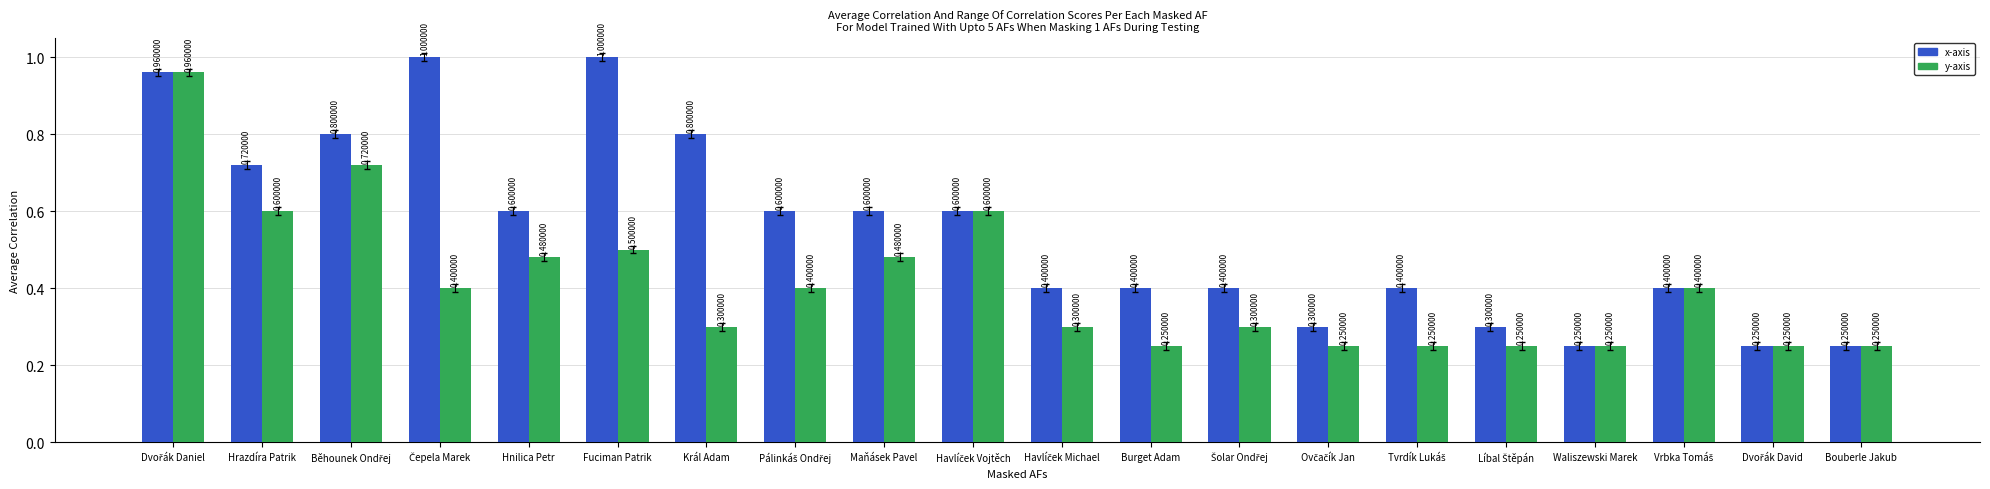

What is the average value of the x-axis series?

0.6